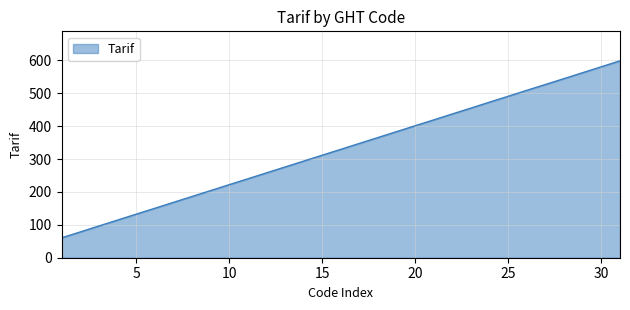

What is the maximum value shown in the chart?

598.3